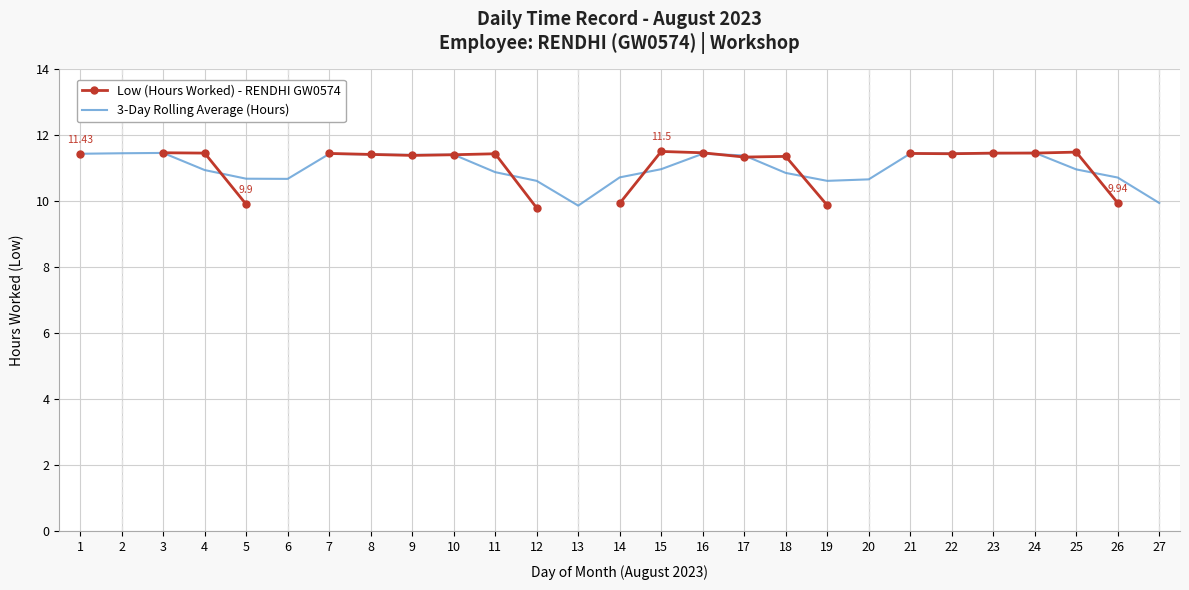

How many distinct data groups are displayed?

2